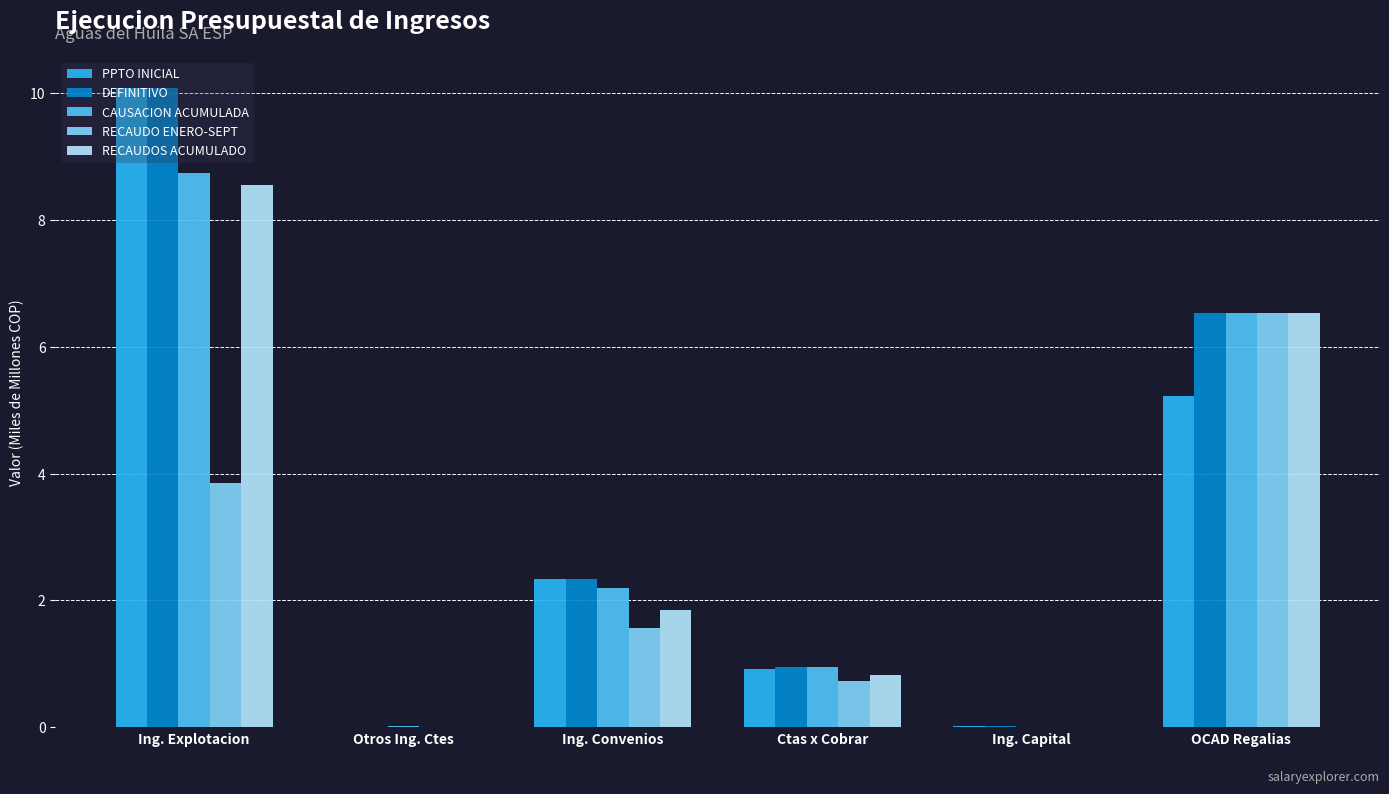

Is it true that DEFINITIVO equals 6.5 at OCAD Regalias?

True